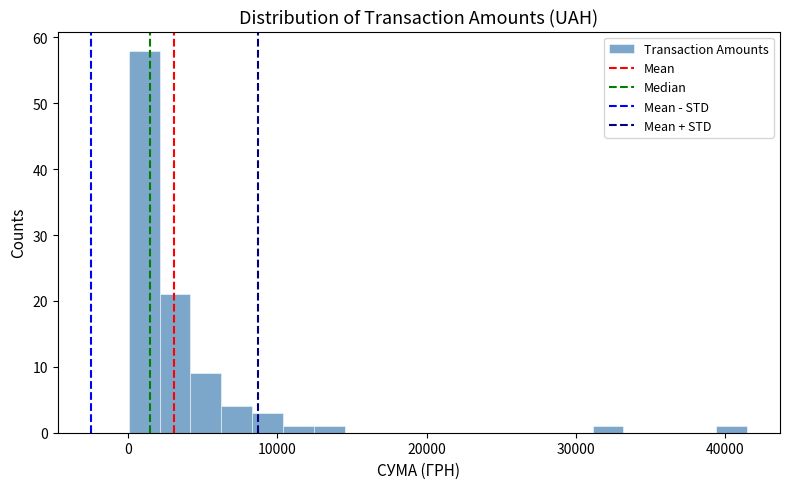

Around what value on the x-axis is the tallest bar? Give the approximate position of its centre, as read against the axis.

1000